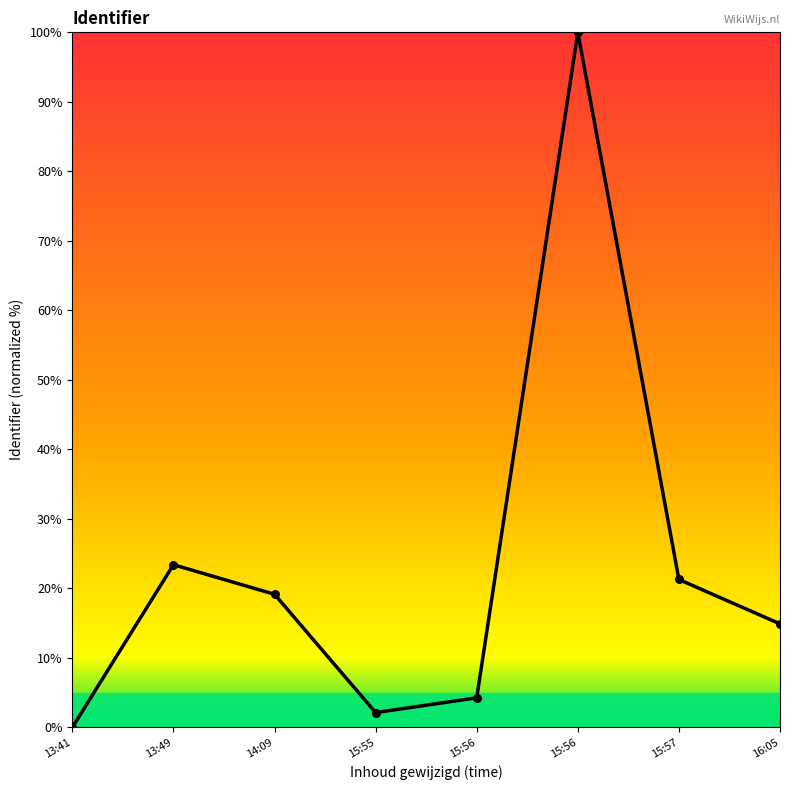

Count the number of data series in this chart.

1